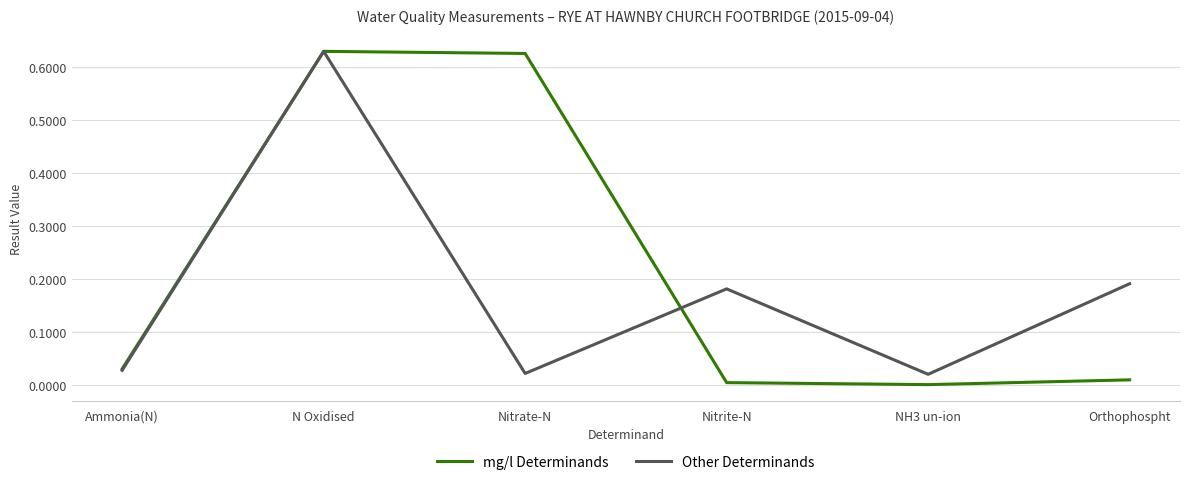

True or false: mg/l Determinands has a value of 0.0 at Nitrite-N.

True